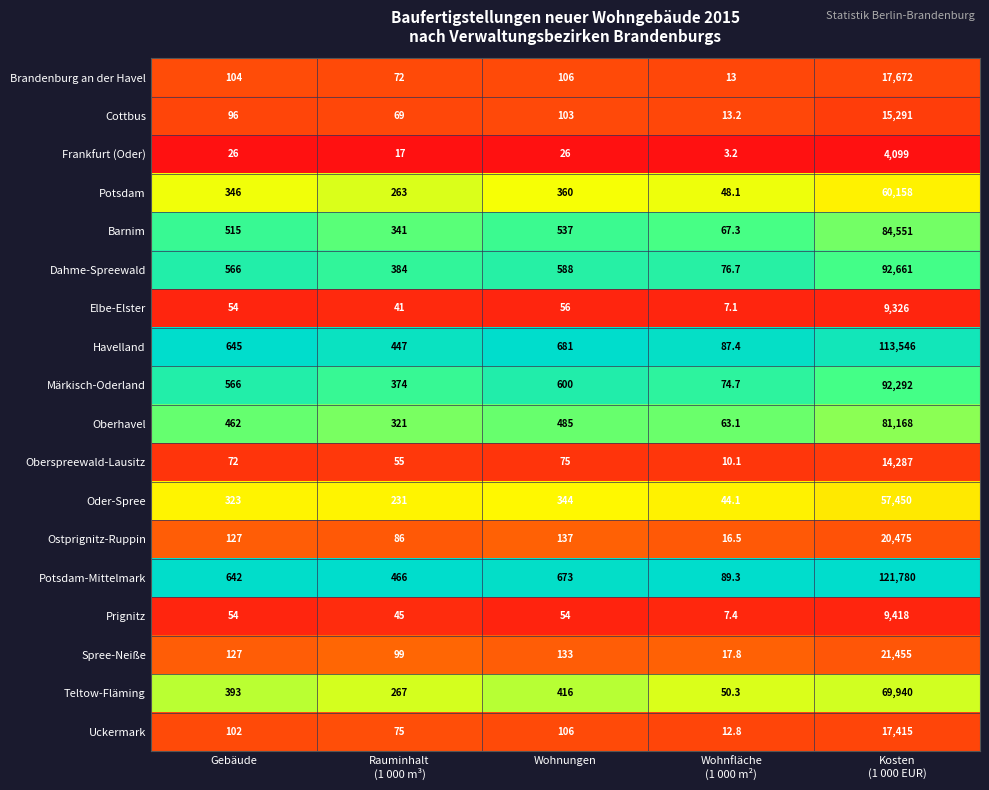

What is the difference between the second highest and minimum values in the Prignitz series?

46.6